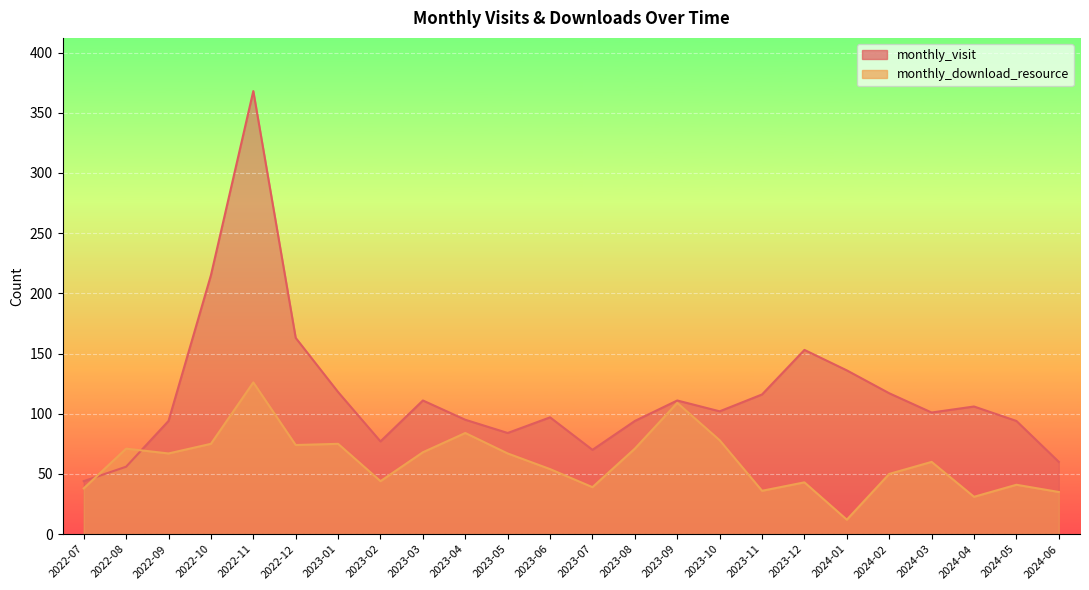

Between 2023-11 and 2024-03, which series saw the biggest shift?

monthly_download_resource